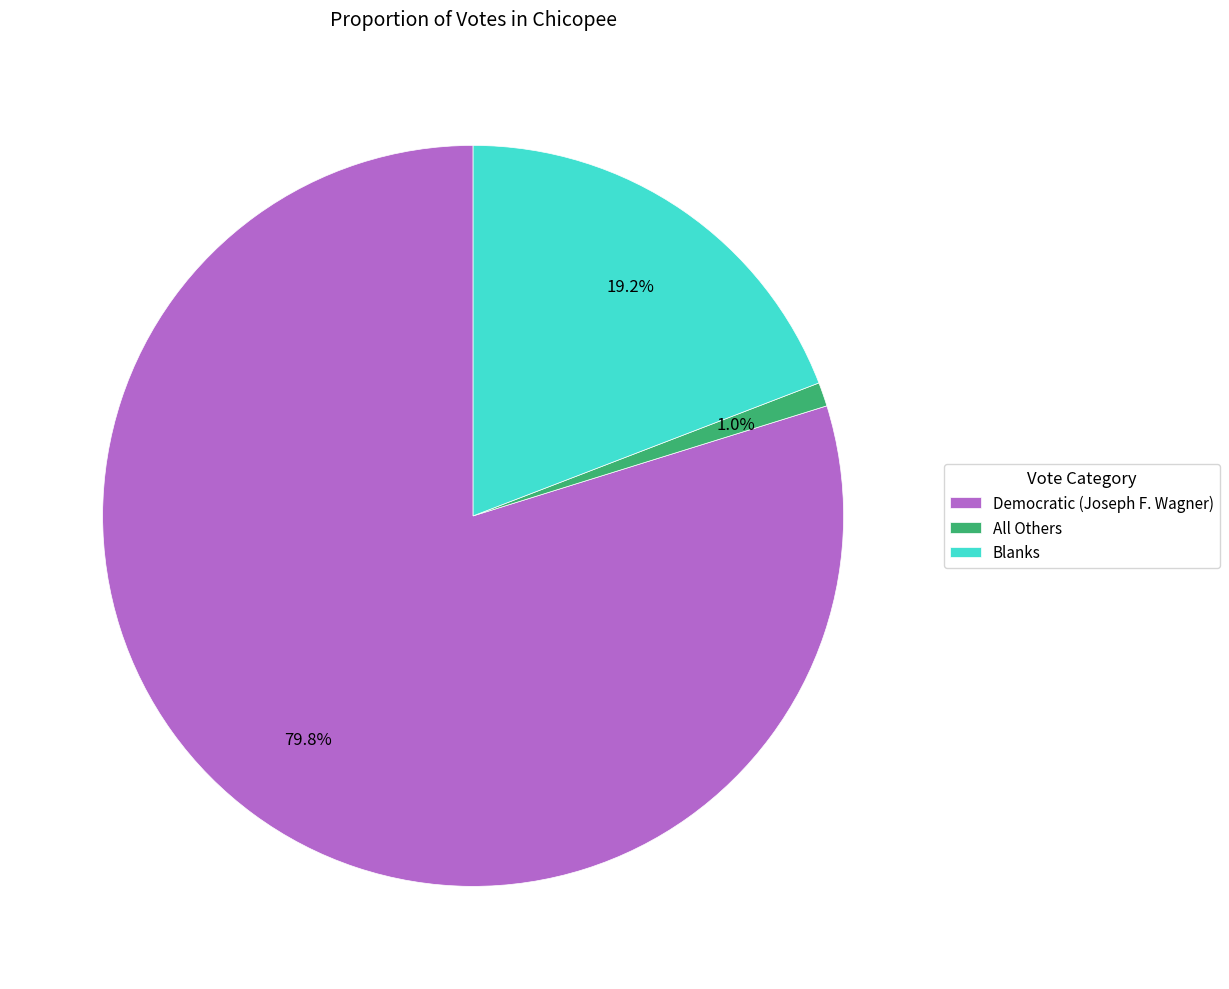

Which category accounts for the majority?

Democratic (Joseph F. Wagner)